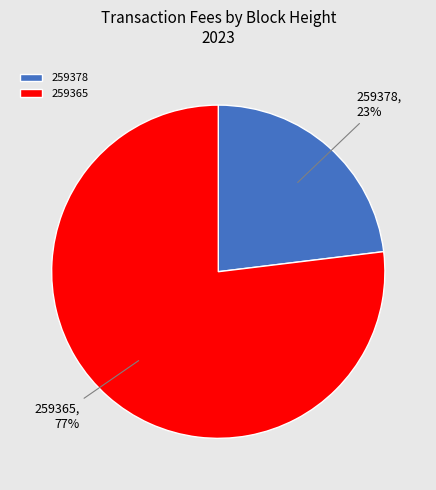

To the nearest percent, what percentage of the pie is 259365?

77%